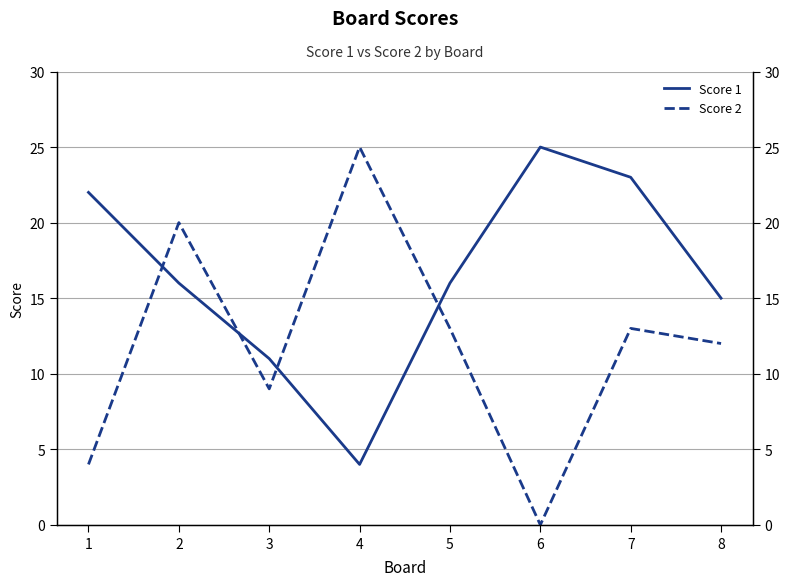

What is the value of the Score 1 point at the 1st from the left?

22